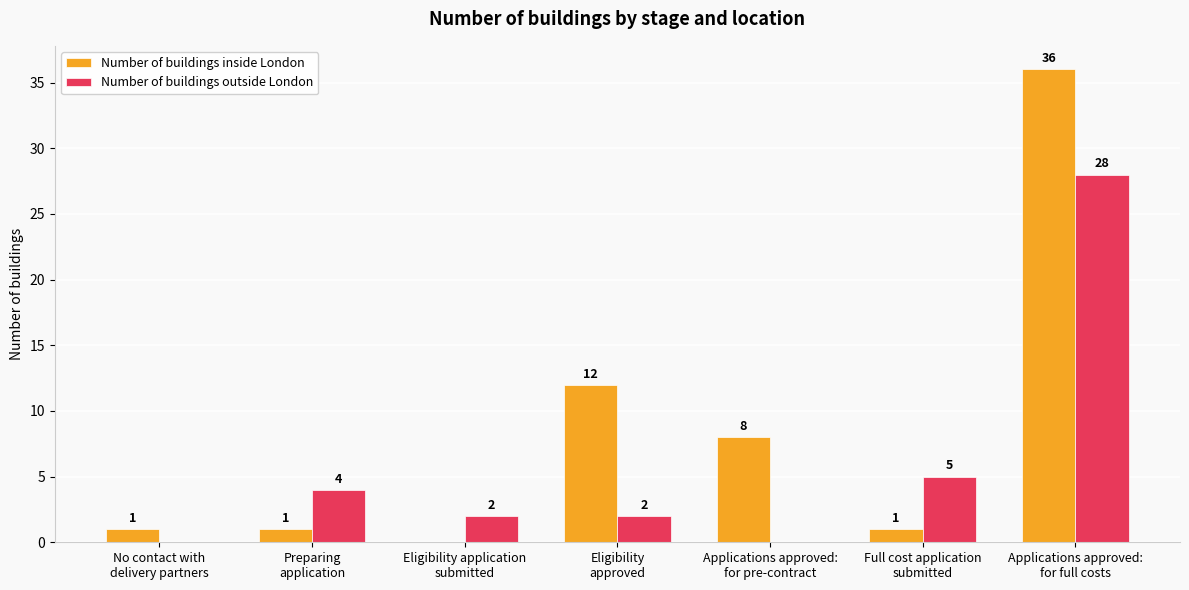

Which series has the largest total across all categories?

Number of buildings inside London